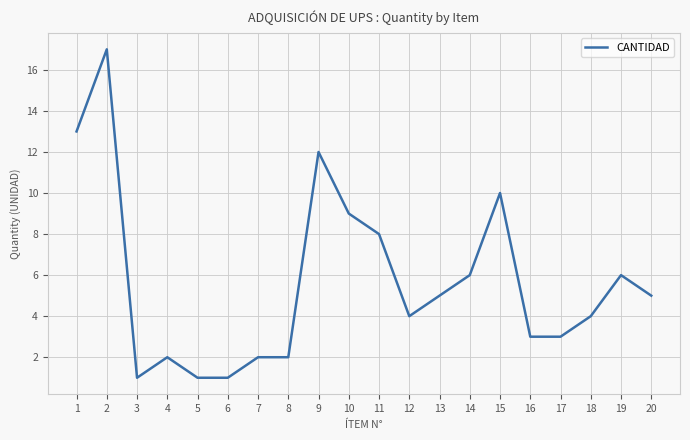

Reading left to right, transcribe all the data shown in this chart.

13	17	1	2	1	1	2	2	12	9	8	4	5	6	10	3	3	4	6	5